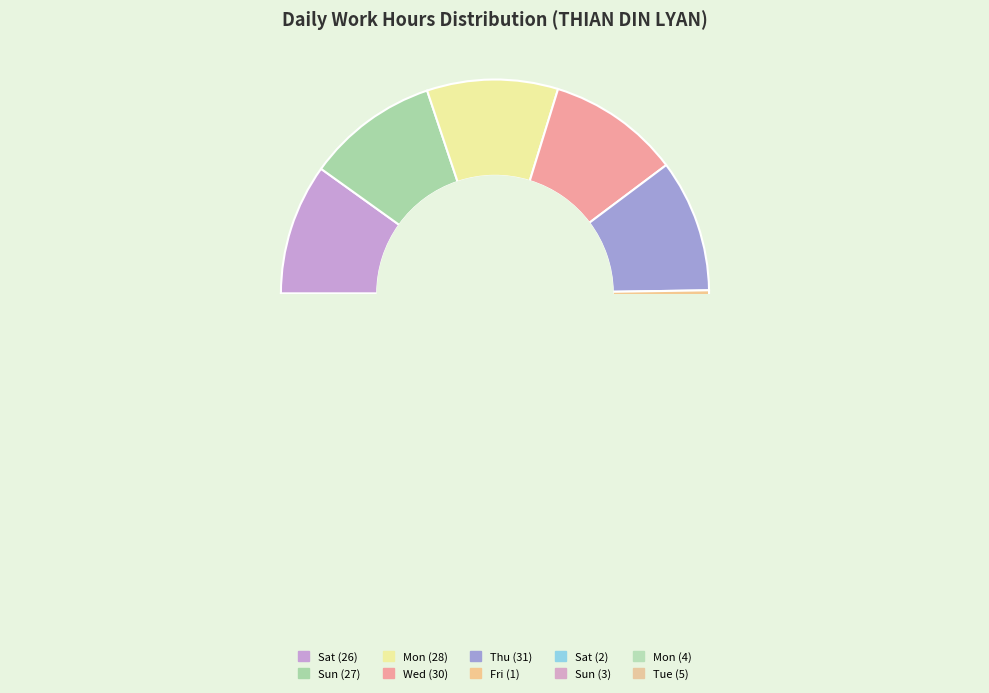

Between Thu (31) and Fri (1), which is larger?

Thu (31)